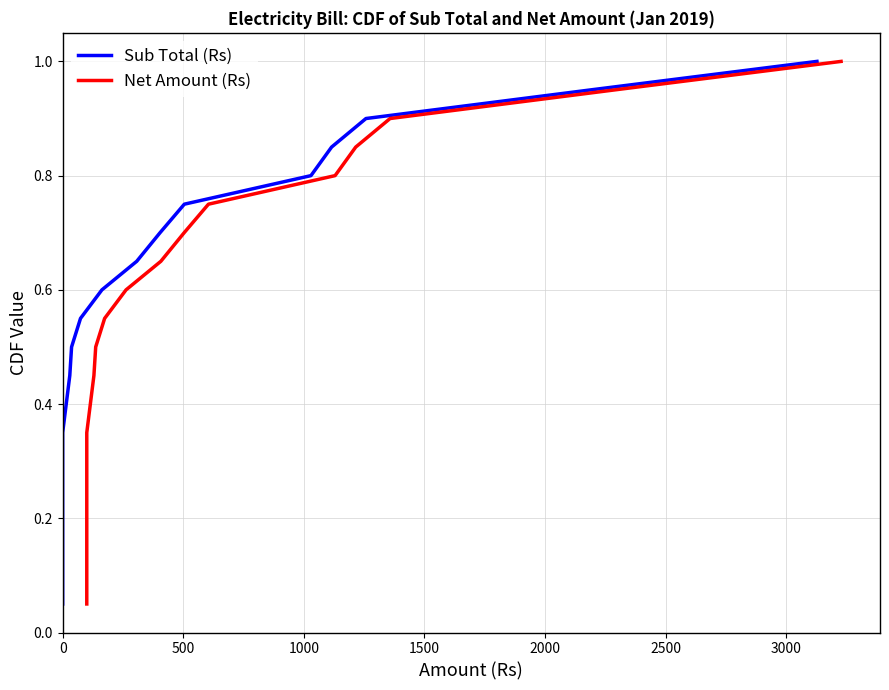

Reading left to right, list all the values displayed in this chart.

Sub Total (Rs): 0.1	0.1	0.1	0.2	0.2	0.3	0.3	0.4	0.5	0.5	0.6	0.6	0.7	0.7	0.8	0.8	0.8	0.9	0.9	1.0
Net Amount (Rs): 0.1	0.1	0.1	0.2	0.2	0.3	0.3	0.4	0.5	0.5	0.6	0.6	0.7	0.7	0.8	0.8	0.8	0.9	0.9	1.0